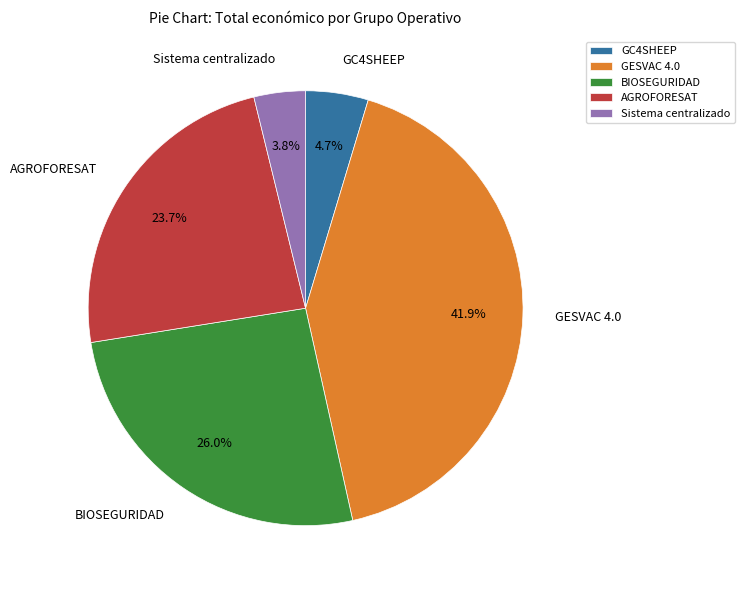

Which has a higher value, Sistema centralizado or GC4SHEEP?

GC4SHEEP